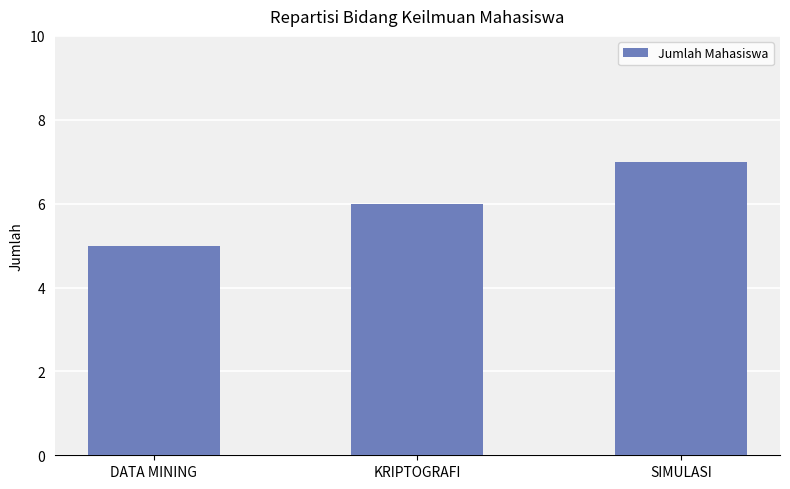

Read the value at SIMULASI.

7